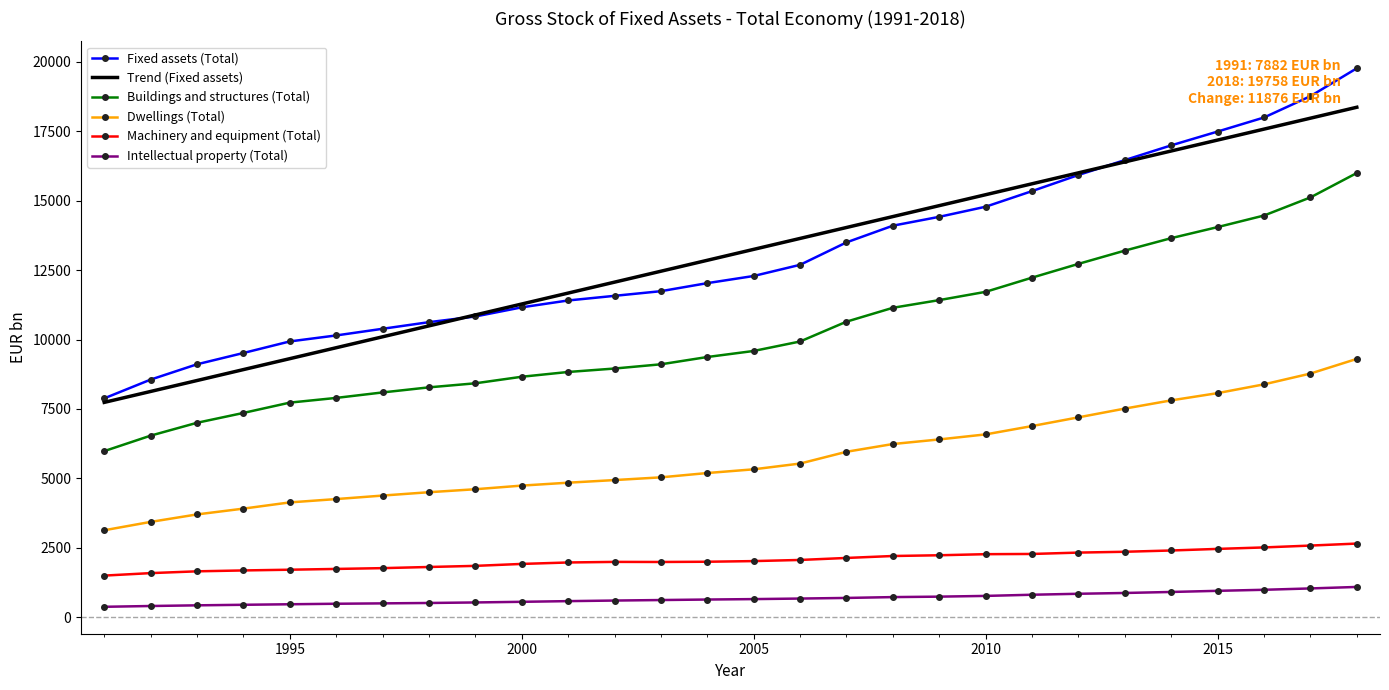

True or false: Buildings and structures (Total) and Intellectual property (Total) intersect in this chart.

False